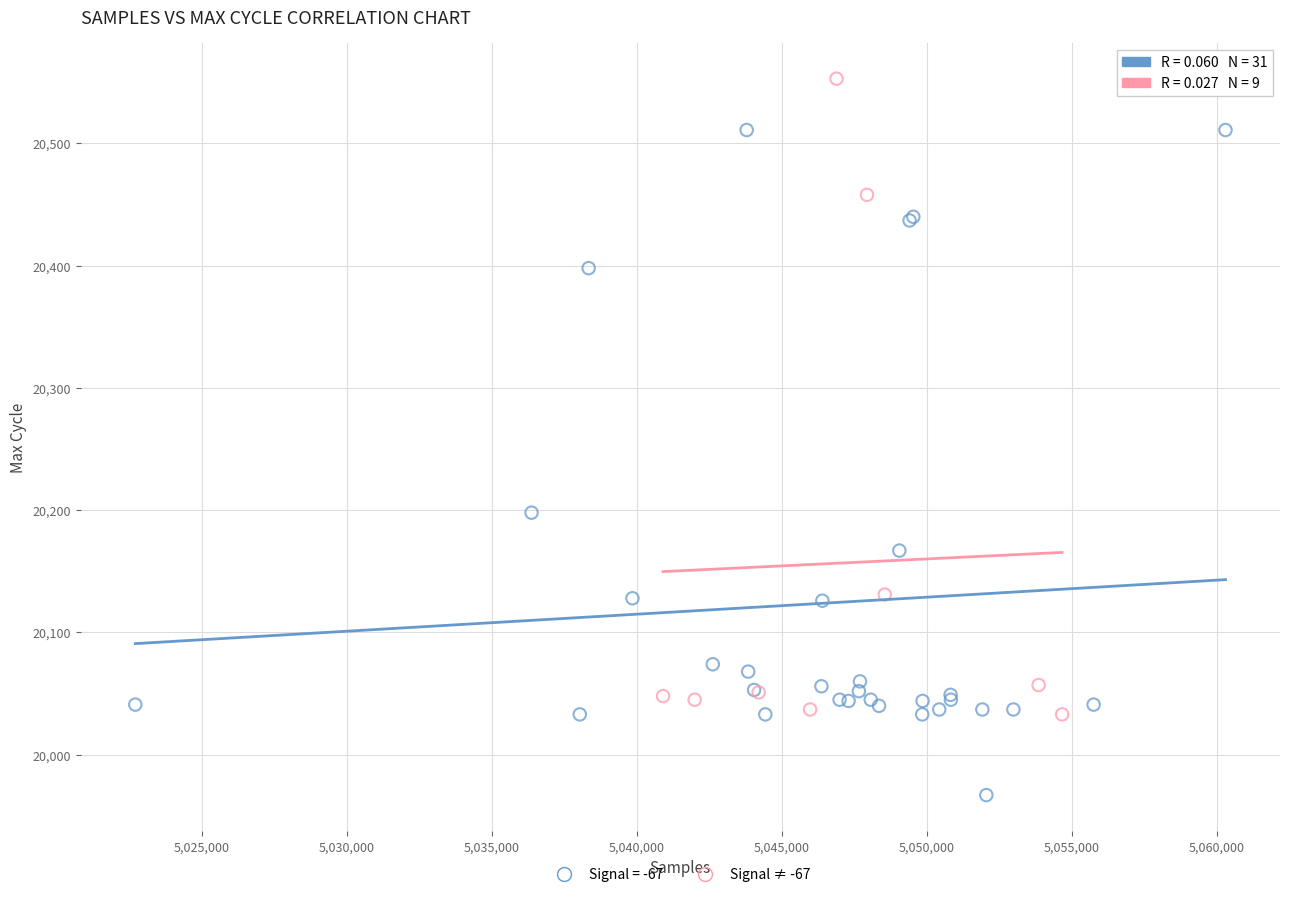

Which series reaches the minimum Y coordinate?

Signal = -67